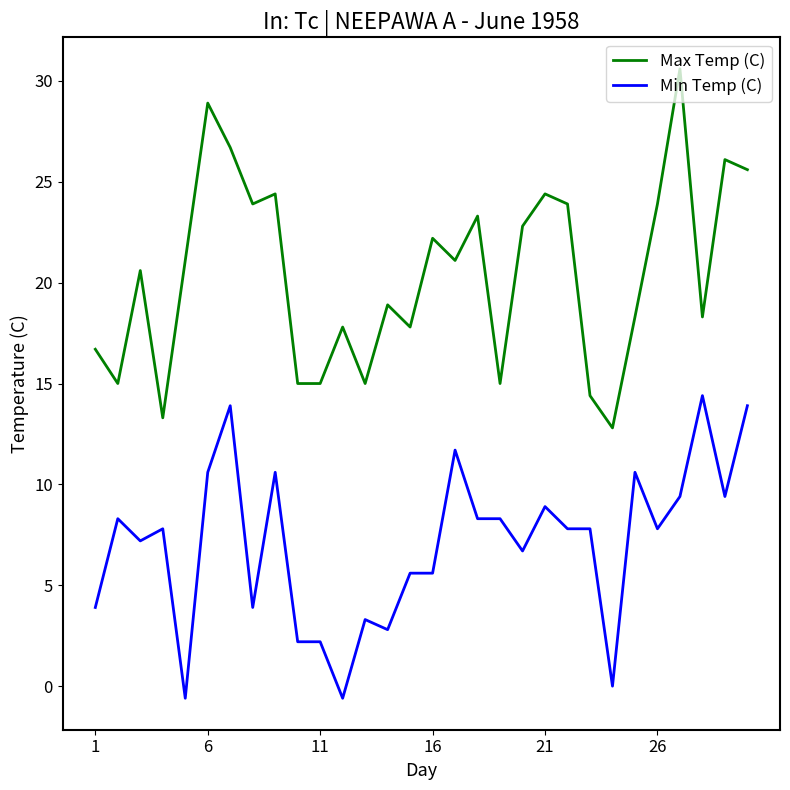

True or false: Max Temp (C) and Min Temp (C) intersect in this chart.

False